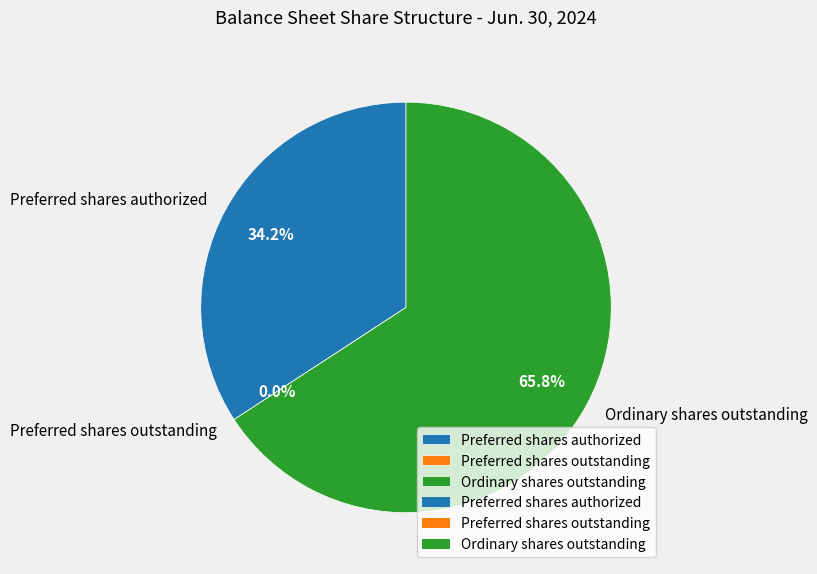

How many slices are in this pie chart?

3